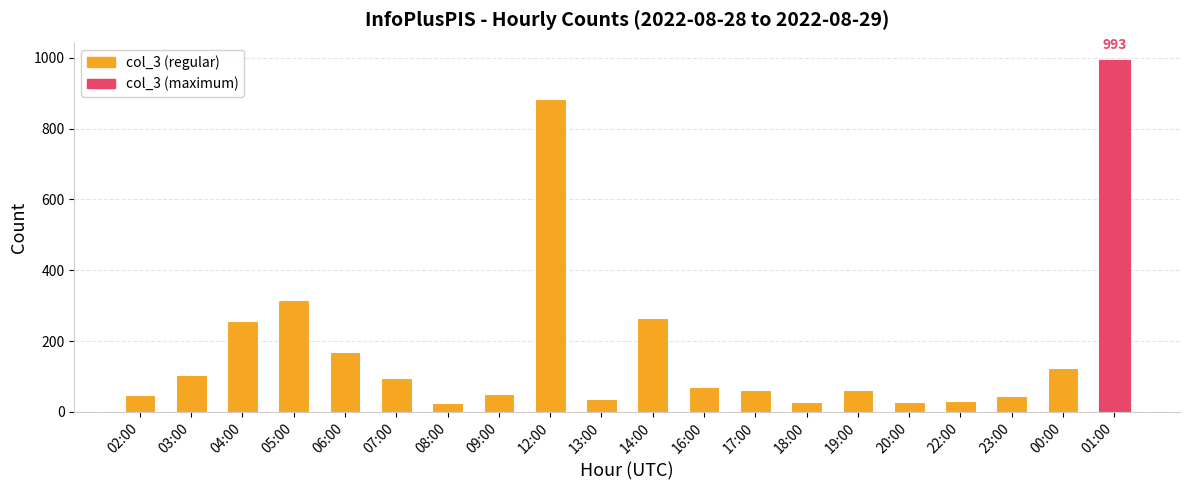

What is the average value?

185